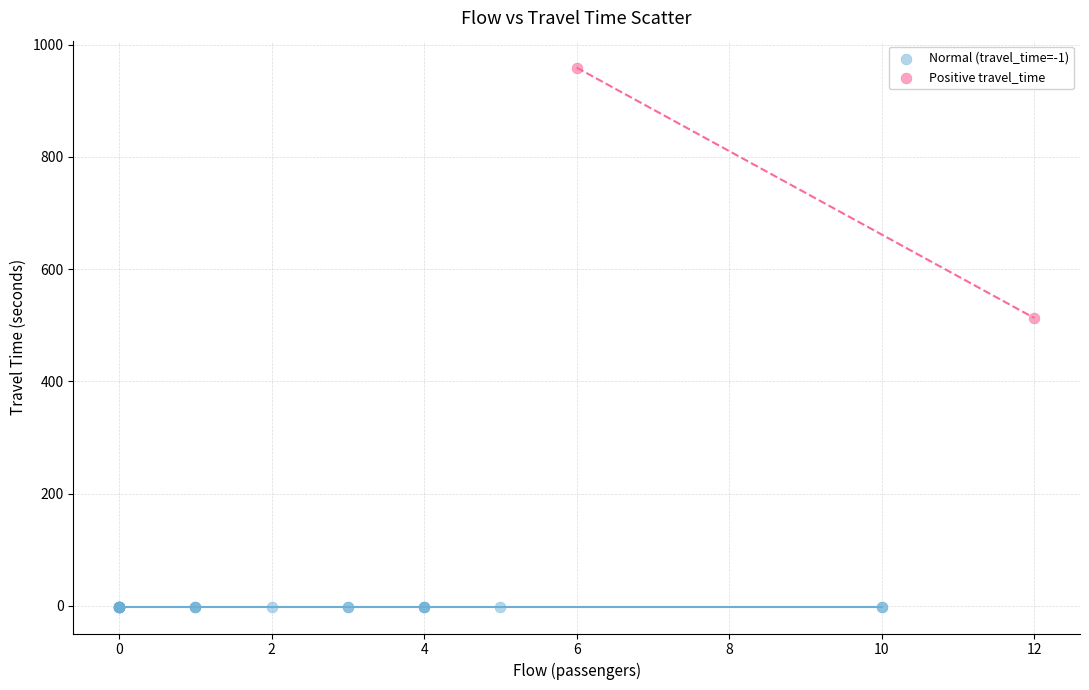

Which series contains the lowest Y value?

Normal (travel_time=-1)